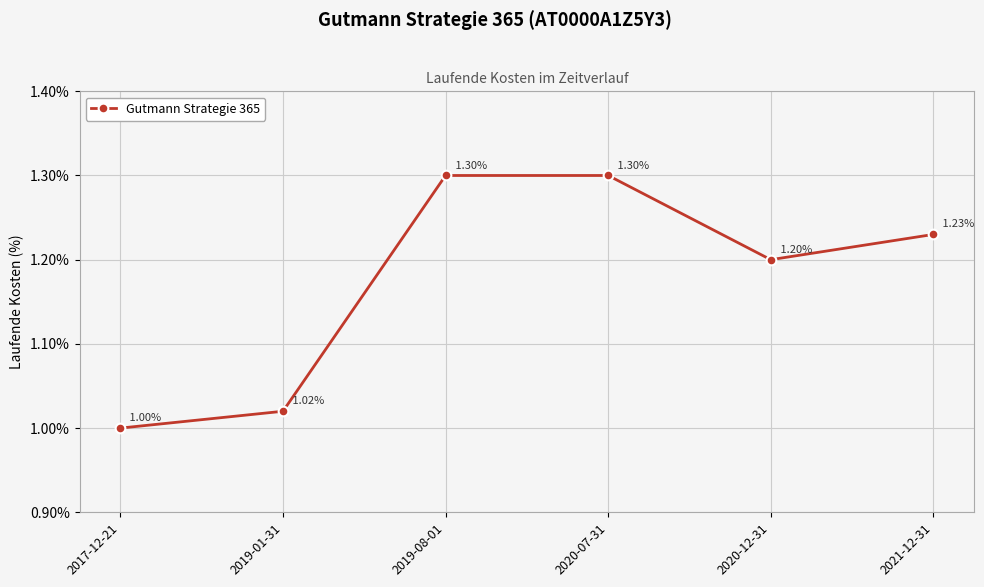

What position from the left is 2020-07-31?

4